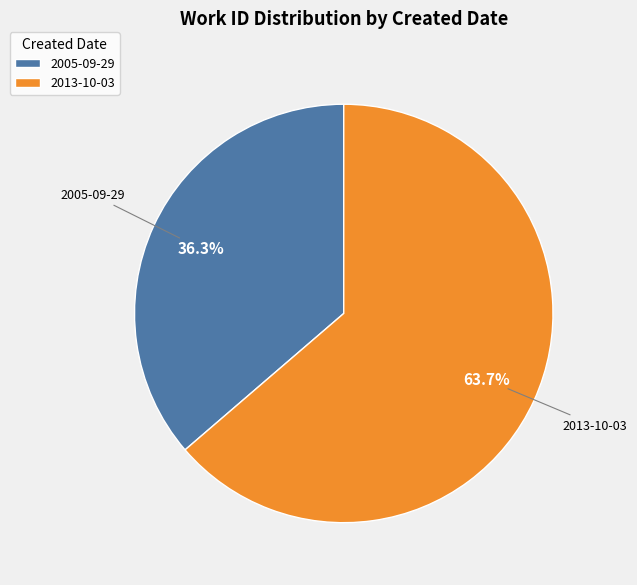

Which category has the smallest portion of the pie?

2005-09-29